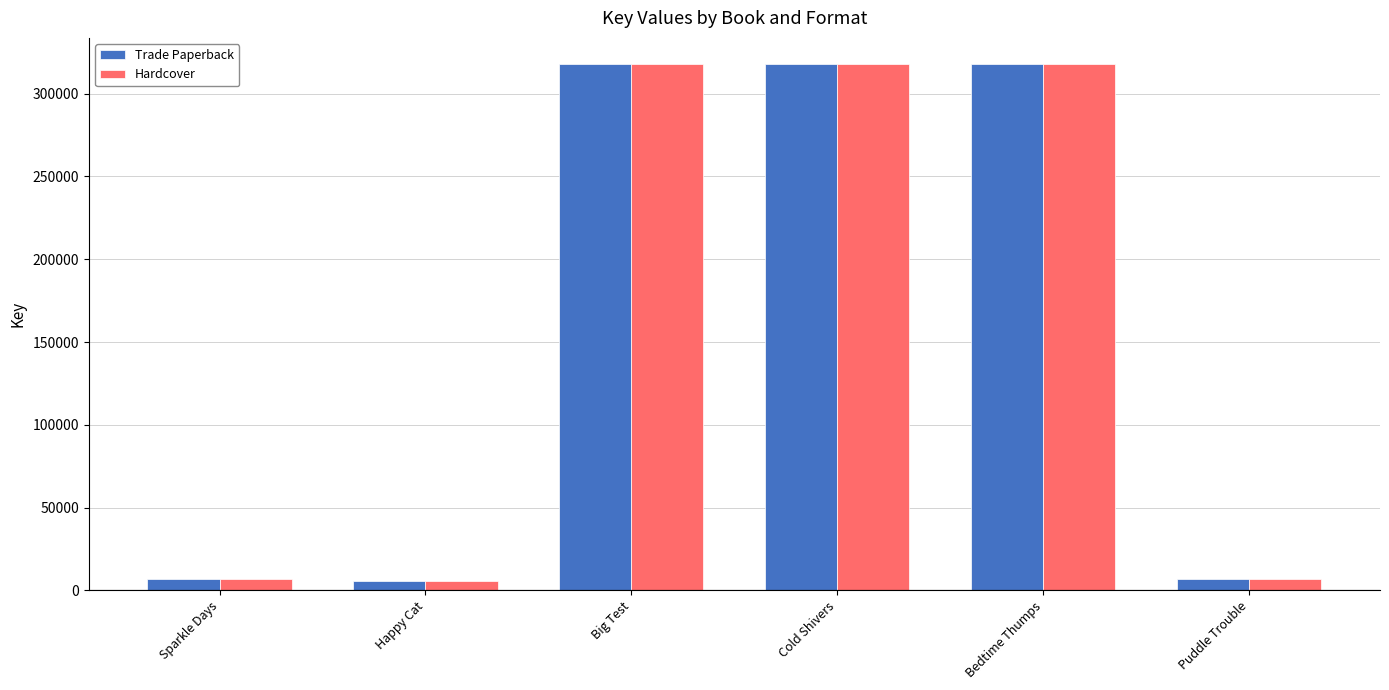

What is the smallest value displayed?

5987